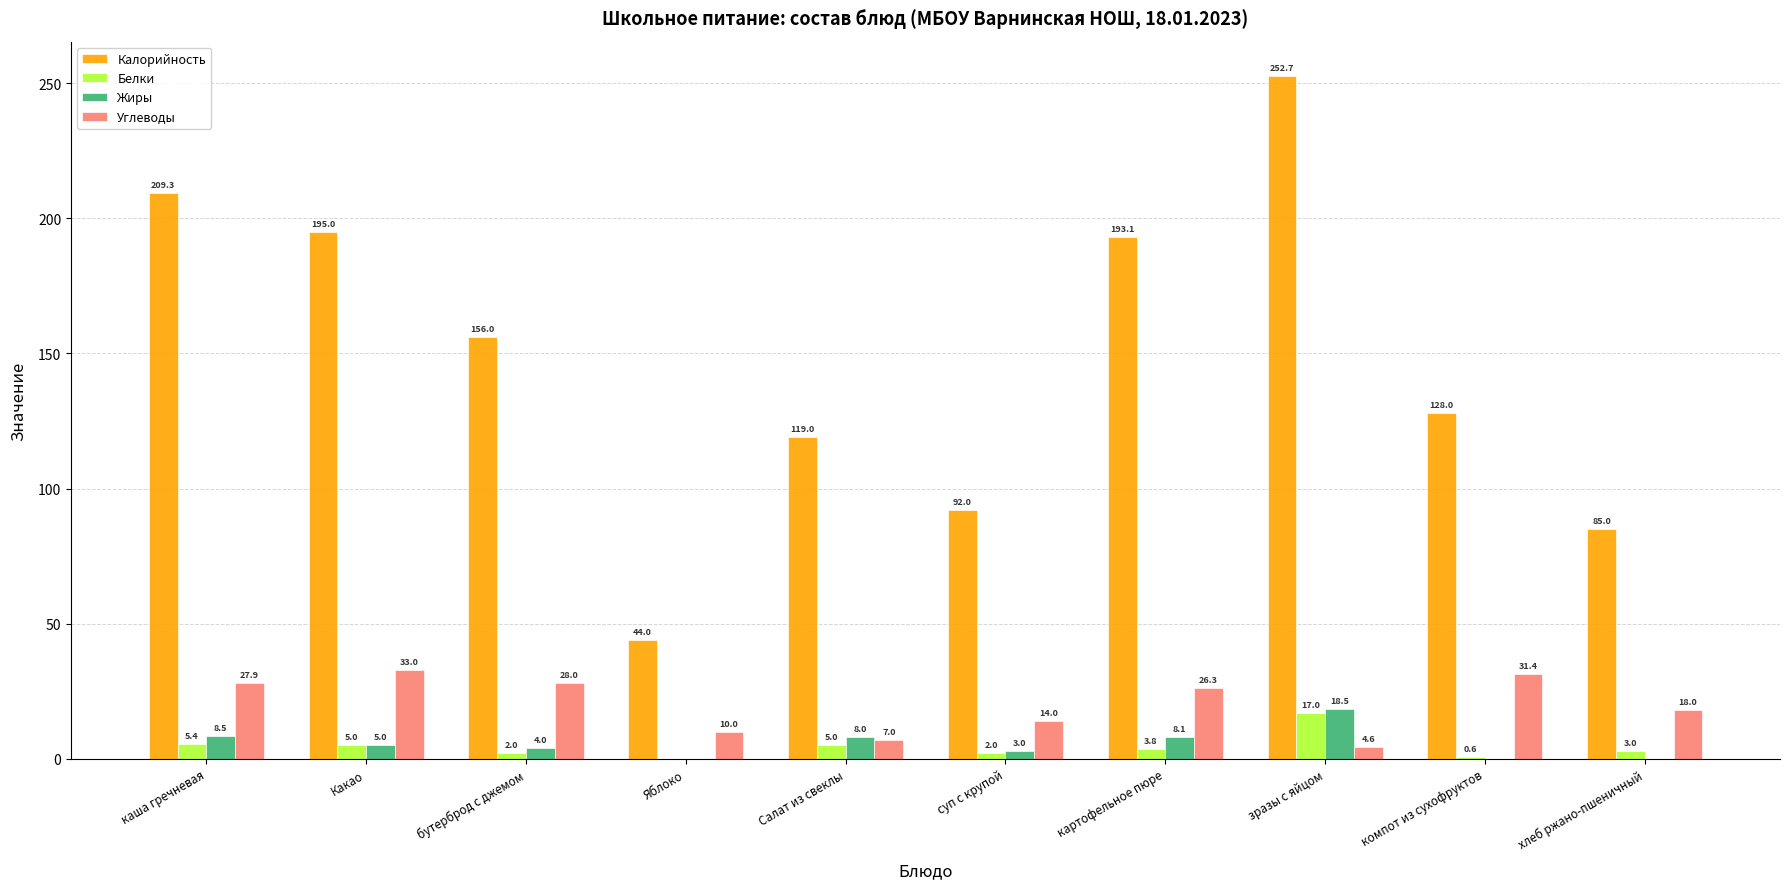

What is the sum of the Белки values at суп с крупой and Салат из свеклы?

7.0